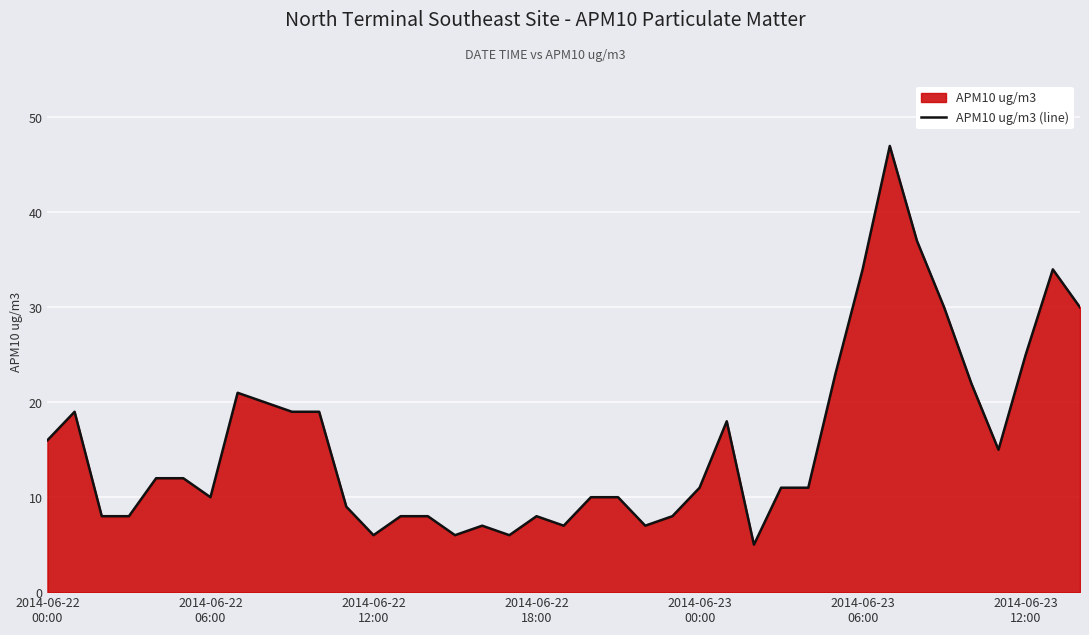

What is the average value?

16